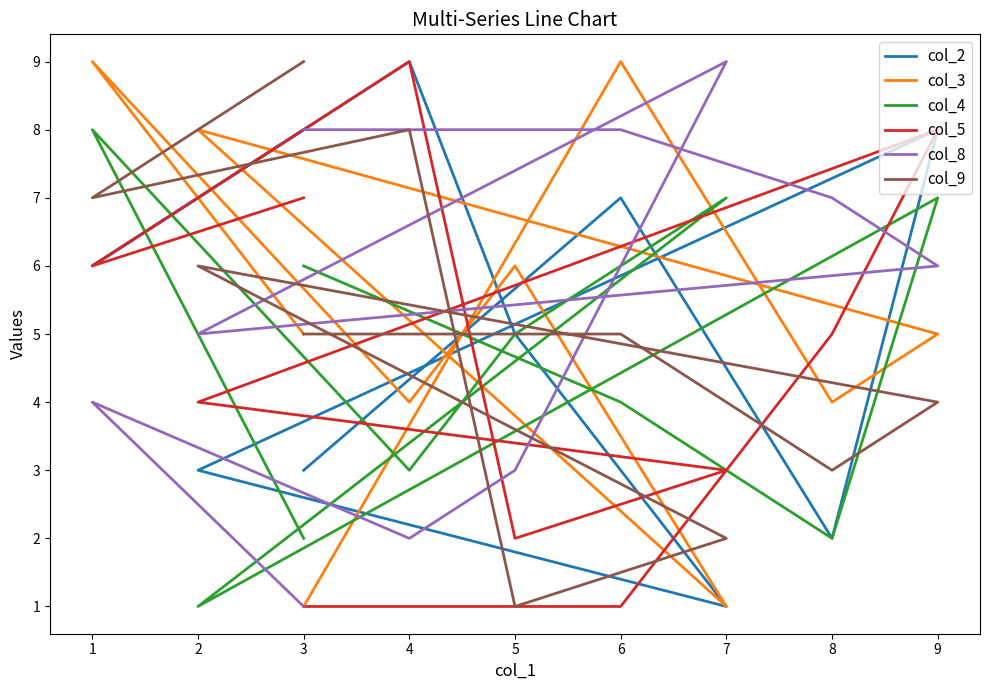

Between which two adjacent categories do col_2 and col_5 first intersect?

5 and 7